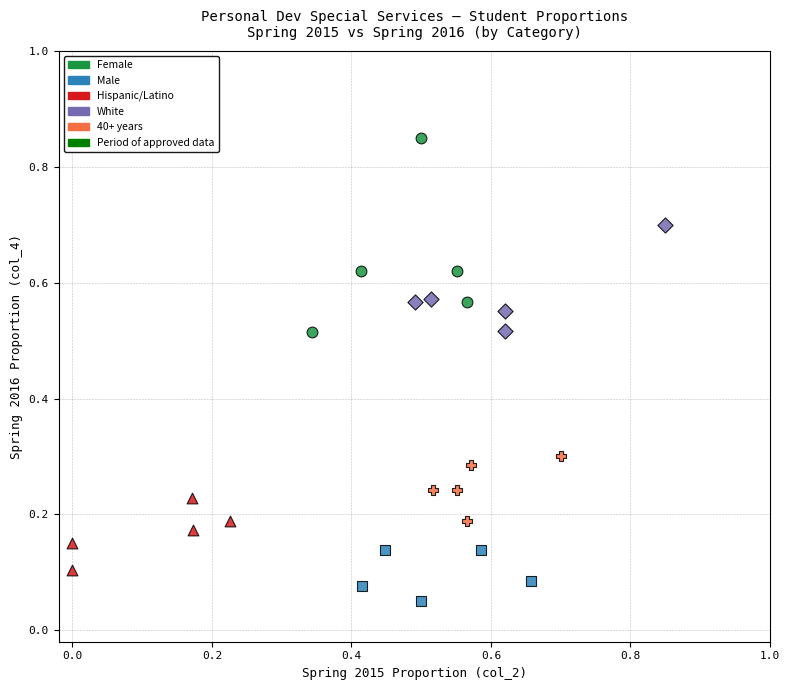

Which series has the largest Y range (max minus min)?

Female